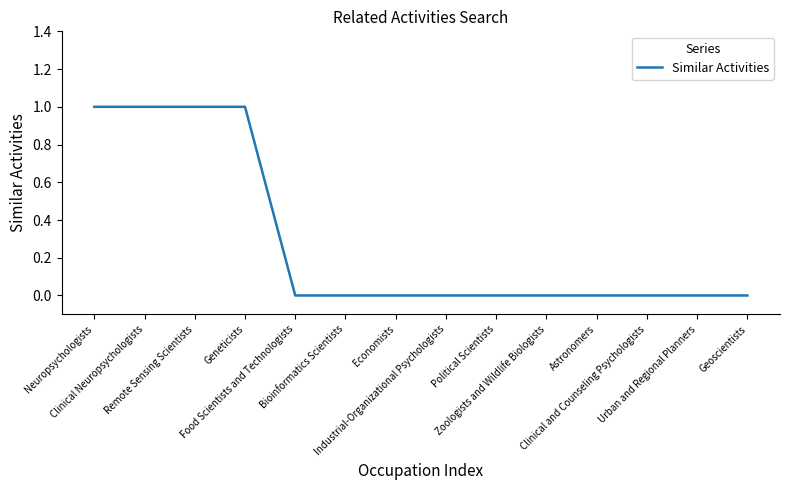

Reading left to right, extract all data points from this chart.

1	1	1	1	0	0	0	0	0	0	0	0	0	0